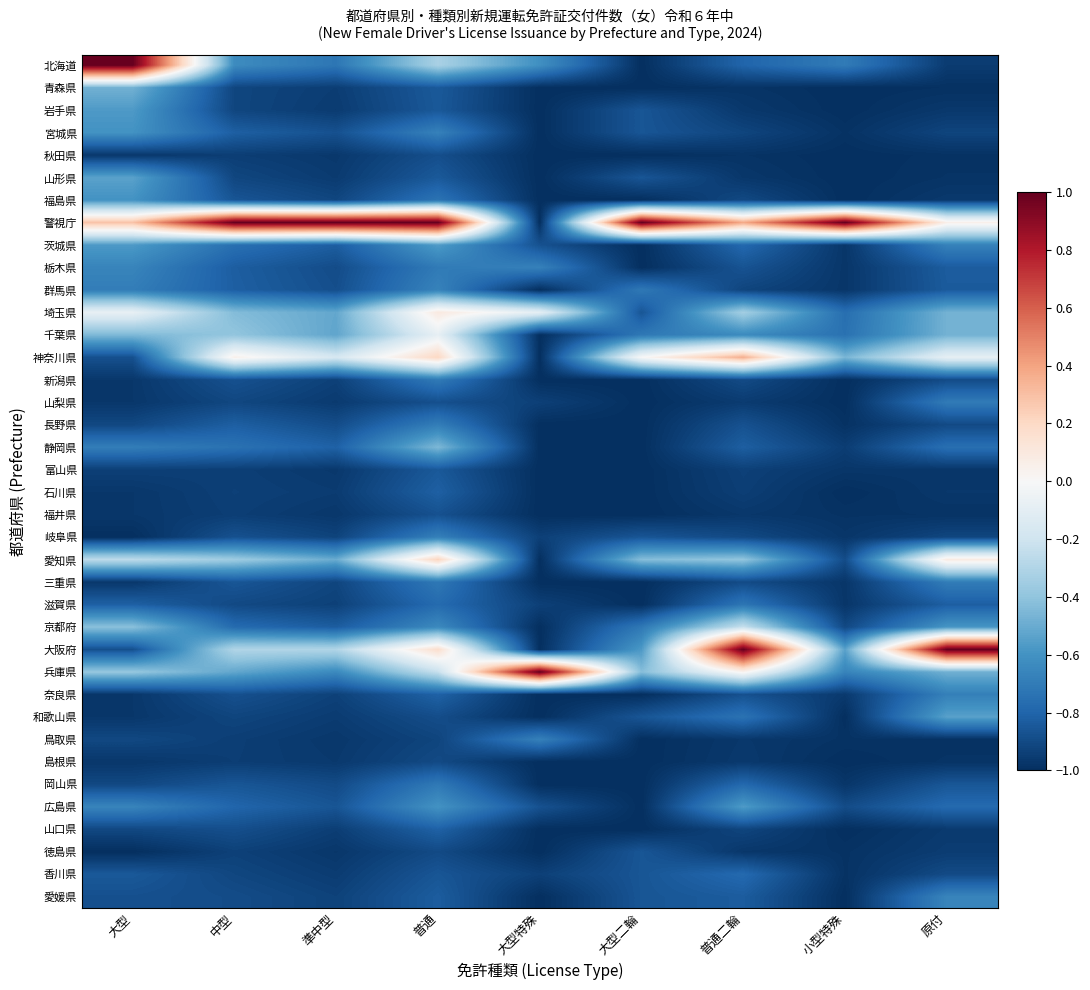

What is the maximum value shown in the chart?

1.0